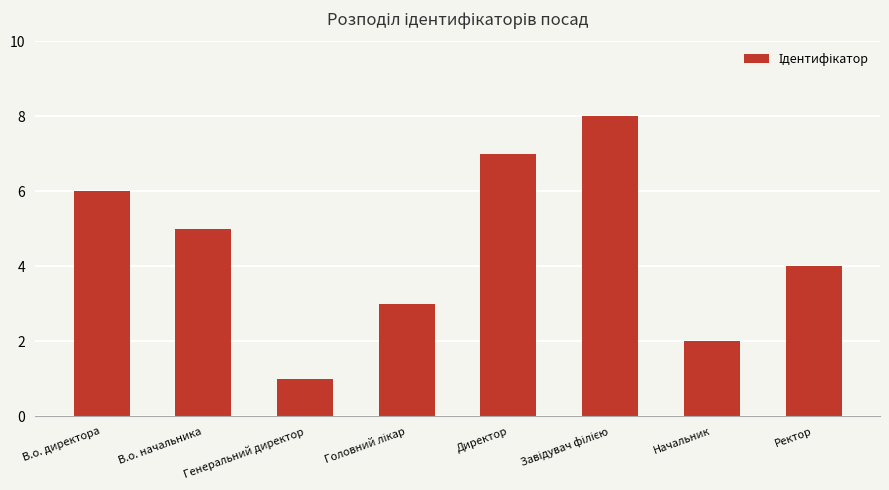

What is the greatest value displayed?

8